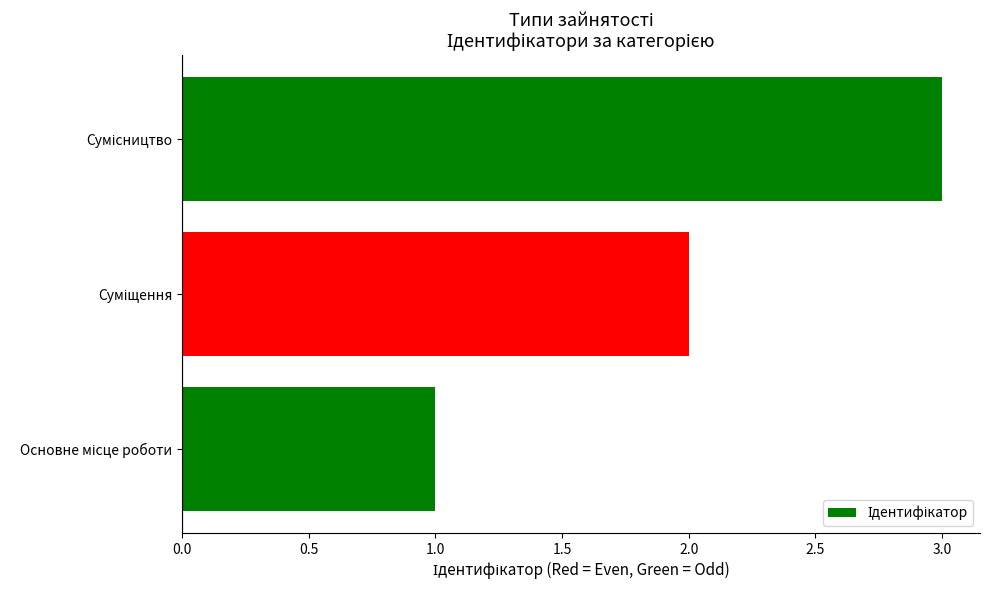

What is the sum of all values?

6